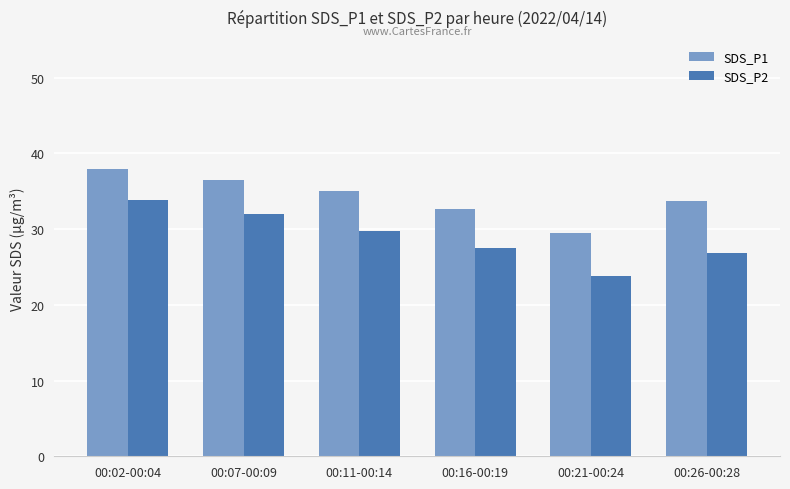

What is the spread (max minus min) of values at 00:21-00:24?

5.7